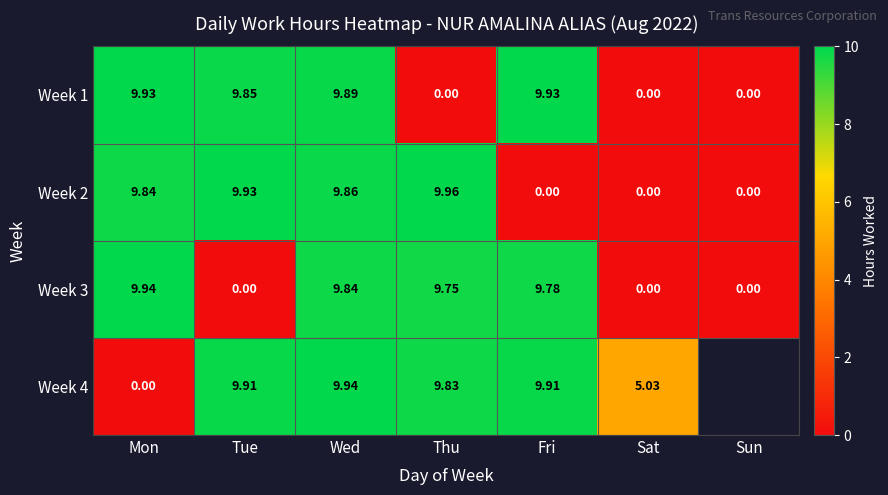

How many series are shown in this chart?

4